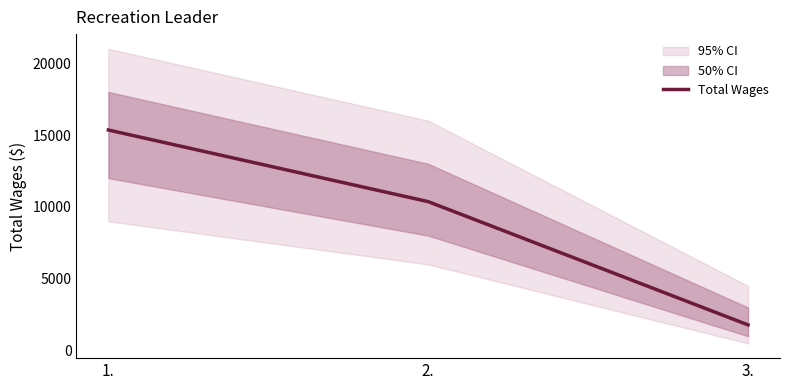

True or false: the data shows 15352 at 1..

True